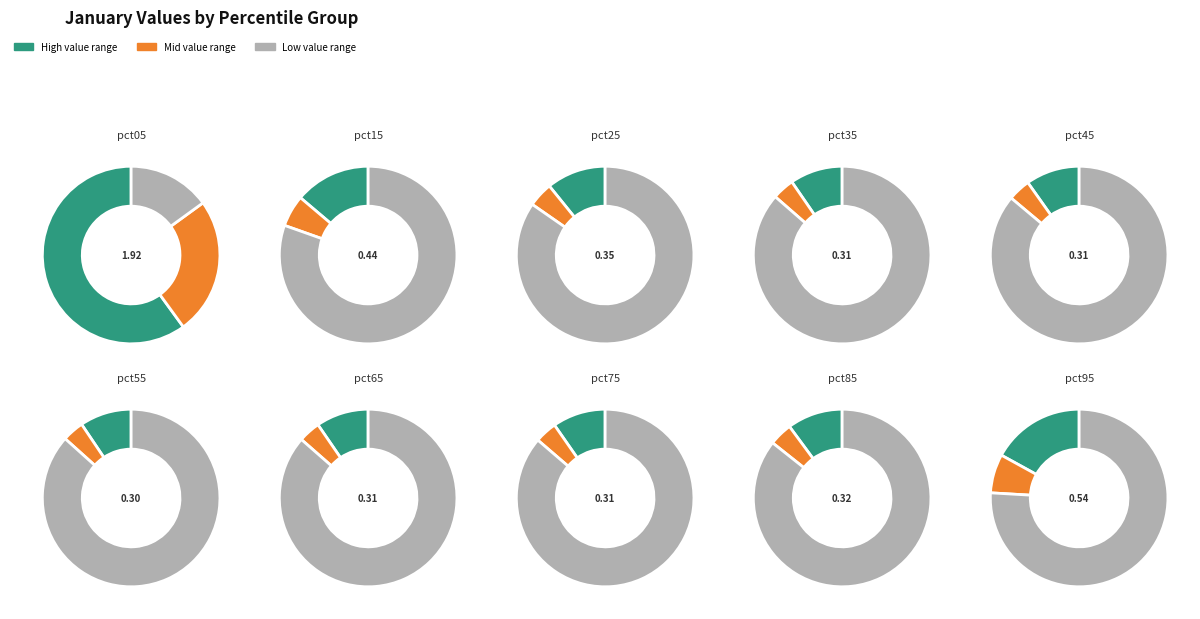

To the nearest percent, what portion does pct35 represent?

6%